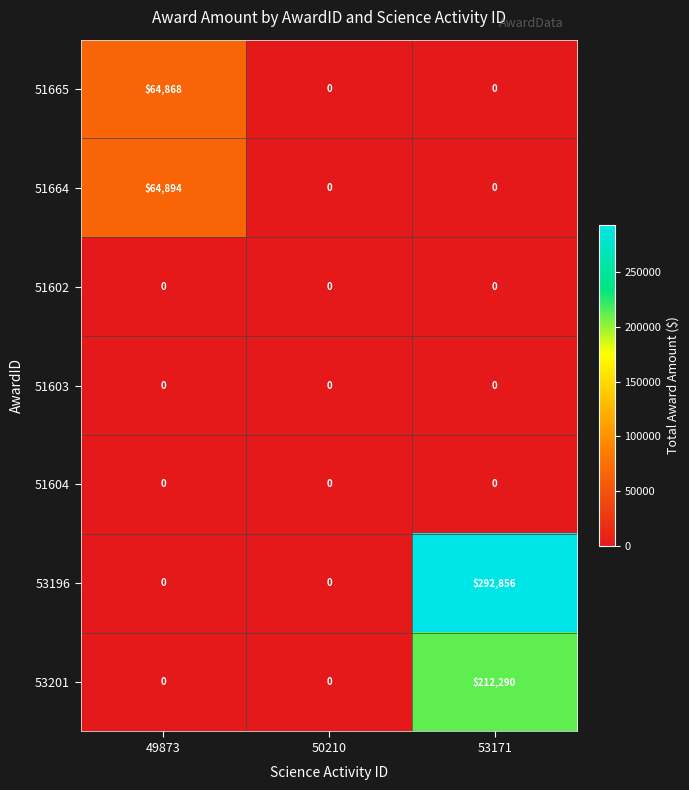

Which series has the largest range (max minus min)?

53196